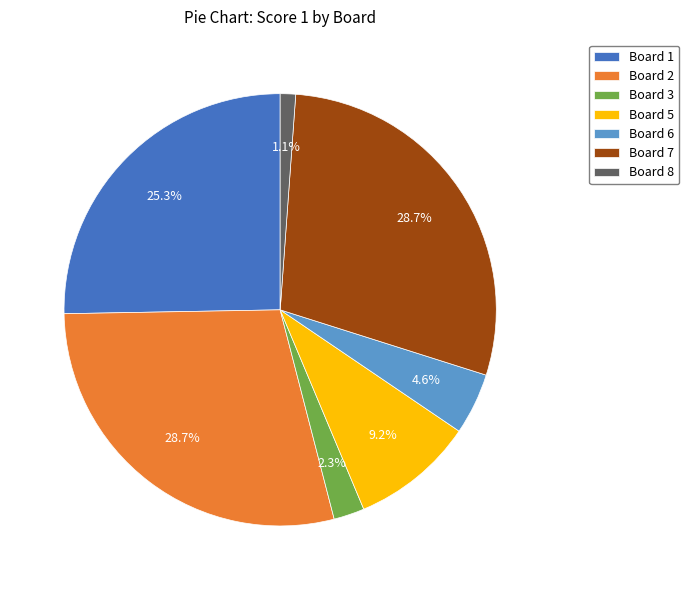

What is the smallest slice in the pie chart?

Board 8